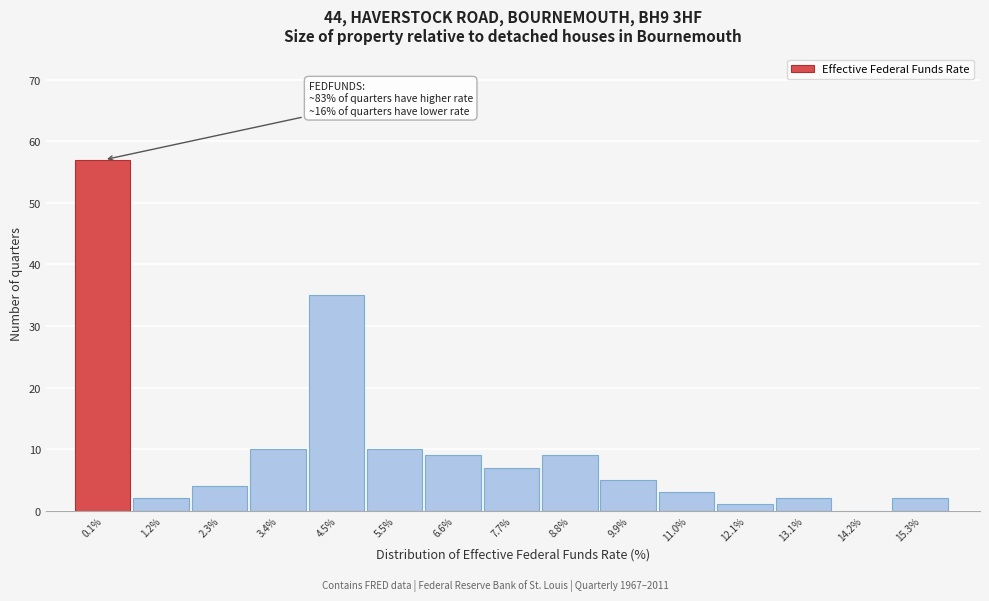

Reading right to left, extract all data points from this chart.

15.3%=2	14.2%=0	13.1%=2	12.1%=1	11.0%=3	9.9%=5	8.8%=9	7.7%=7	6.6%=9	5.5%=10	4.5%=35	3.4%=10	2.3%=4	1.2%=2	0.1%=57